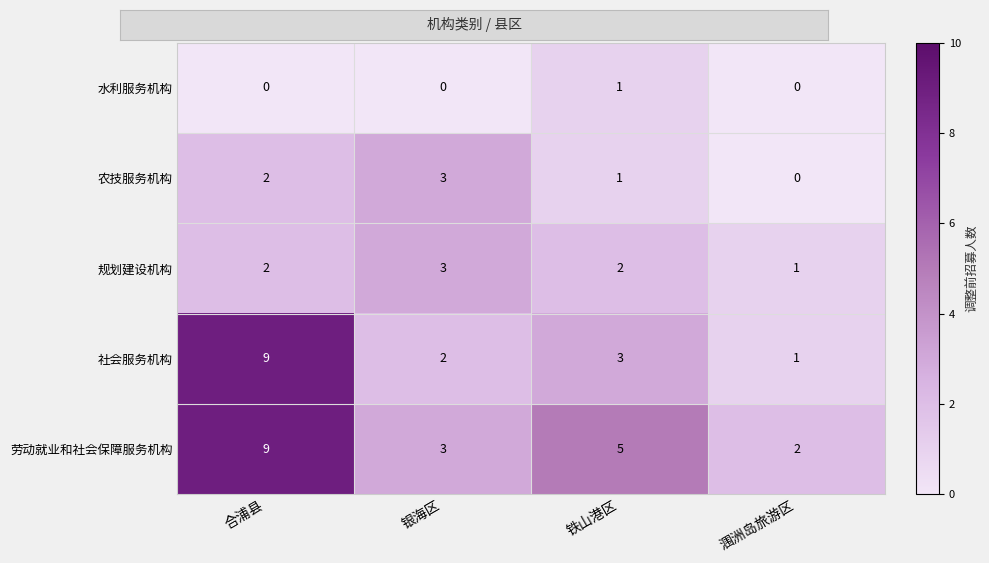

Count the 水利服务机构 values in the range 0 to 1.

4